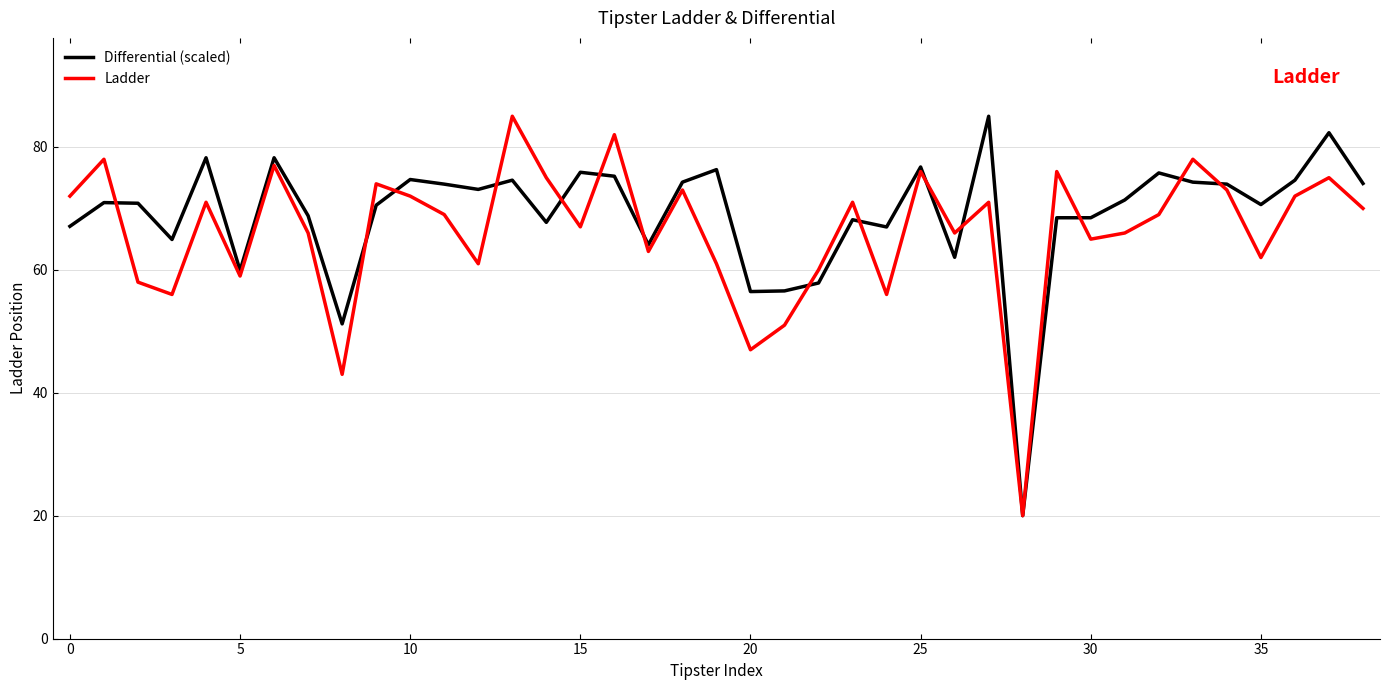

What is the lowest value of the Differential (scaled) series?

20.0